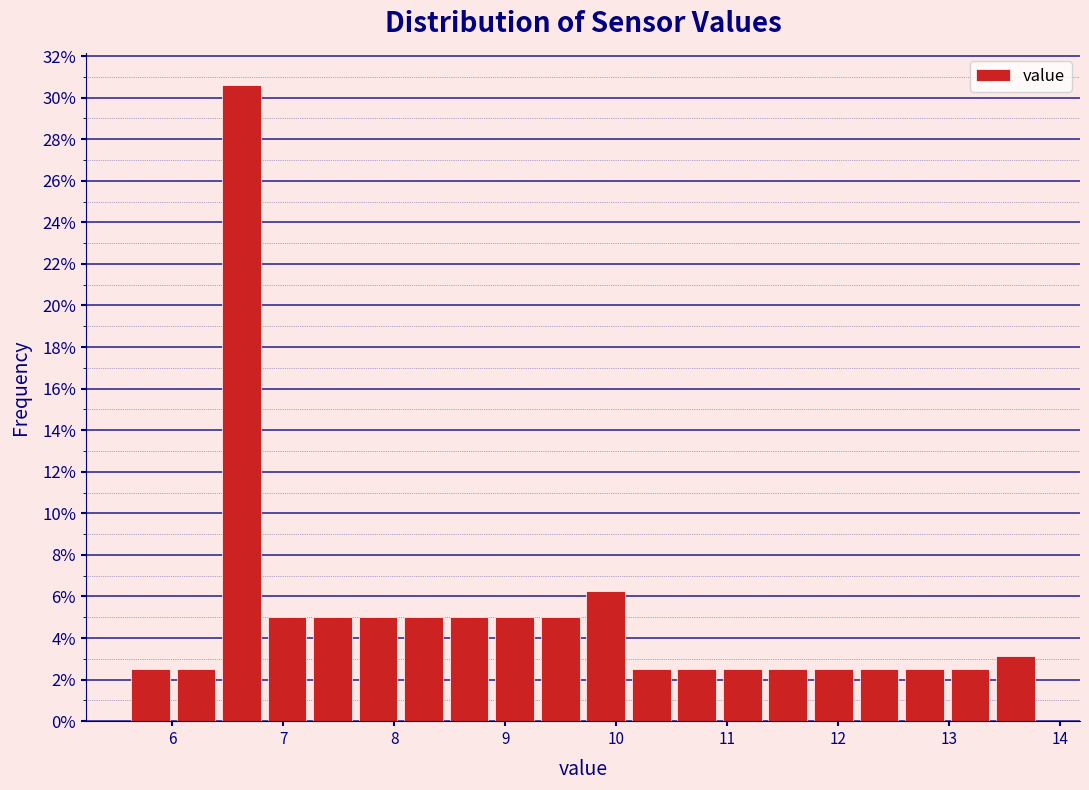

Reading left to right, list every bar in this chart as the range it spans on the x-axis followed by its height. Neither the bar edges nor the heights are printed on the chart, so give them approximately, as read against the axes.

5.60 to 6.01: 2.6
6.01 to 6.42: 2.6
6.42 to 6.83: 30.6
6.83 to 7.24: 5.0
7.24 to 7.65: 5.0
7.65 to 8.06: 5.0
8.06 to 8.47: 5.0
8.47 to 8.88: 5.0
8.88 to 9.29: 5.0
9.29 to 9.70: 5.0
9.70 to 10.11: 6.2
10.11 to 10.52: 2.6
10.52 to 10.93: 2.6
10.93 to 11.34: 2.6
11.34 to 11.75: 2.6
11.75 to 12.16: 2.6
12.16 to 12.57: 2.6
12.57 to 12.98: 2.6
12.98 to 13.39: 2.6
13.39 to 13.80: 3.2